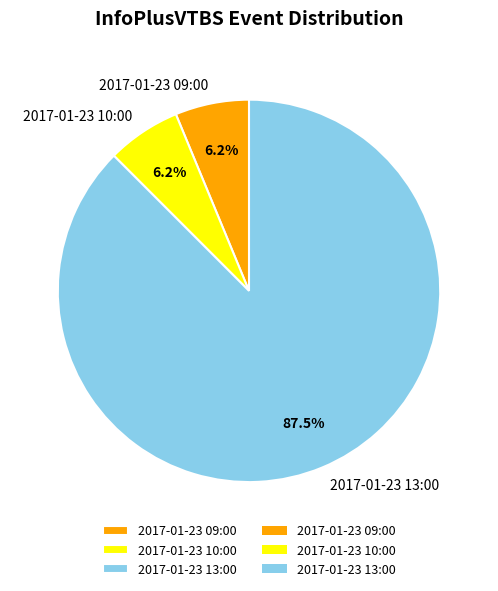

What is the majority slice?

2017-01-23 13:00